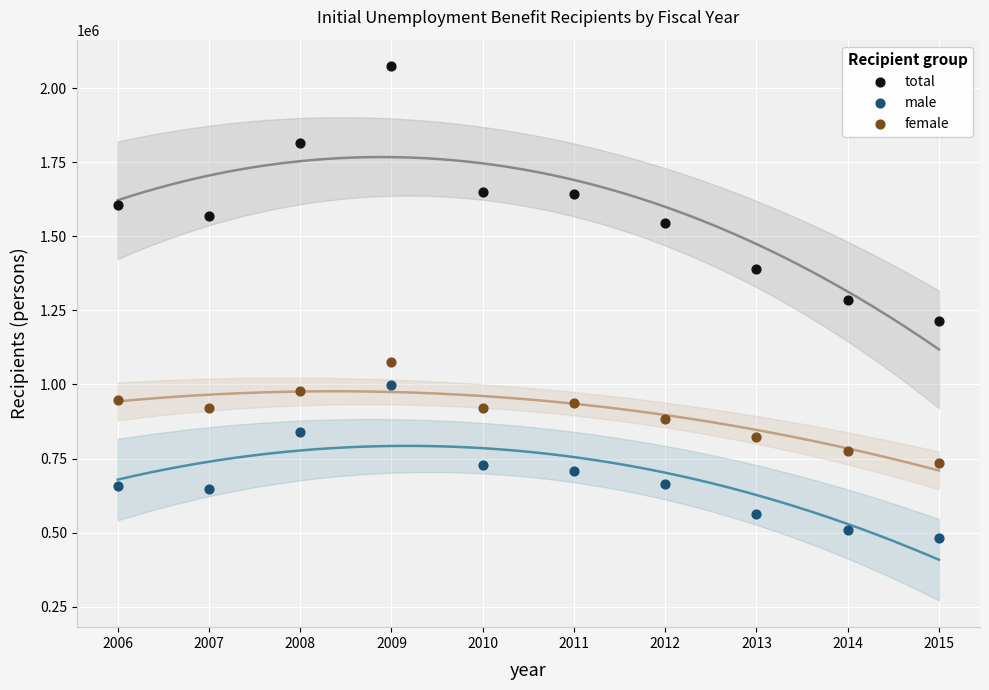

What are all the series names shown in the legend?

total, male, female